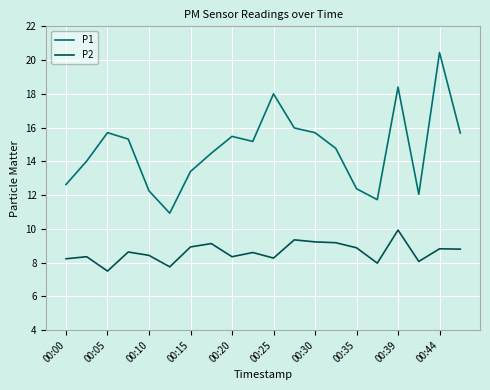

What is the maximum value for P2?

9.9